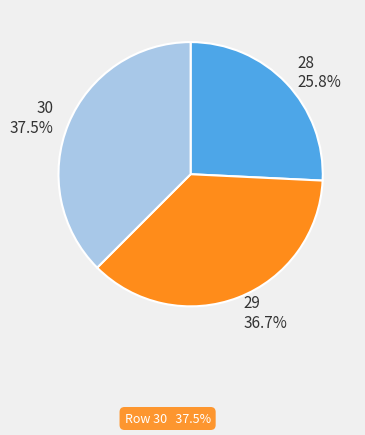

Count the number of slices in the pie.

3